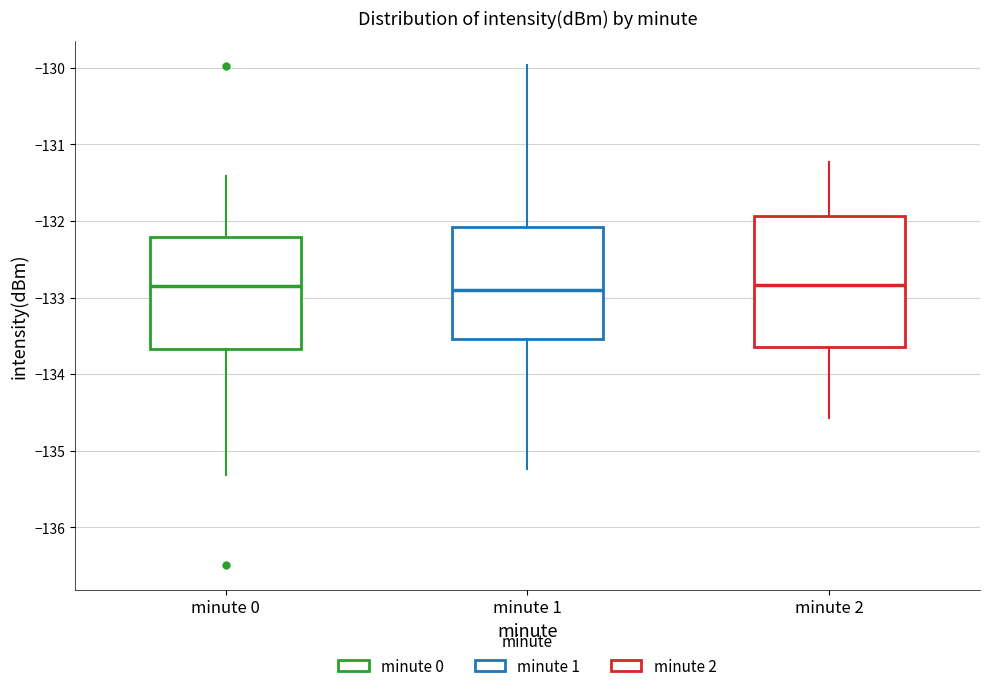

Which box is the tallest, from its lower edge to its upper edge?

minute 2